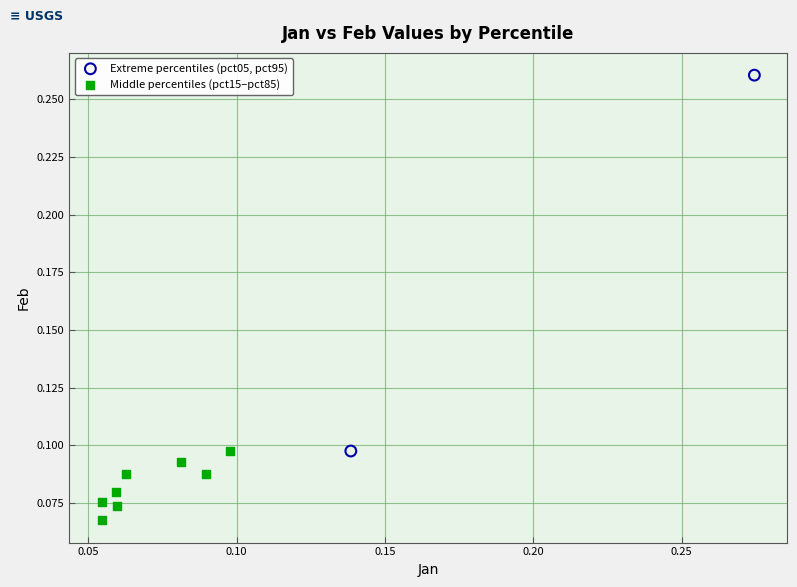

Which series contains the highest Y value?

Extreme percentiles (pct05, pct95)